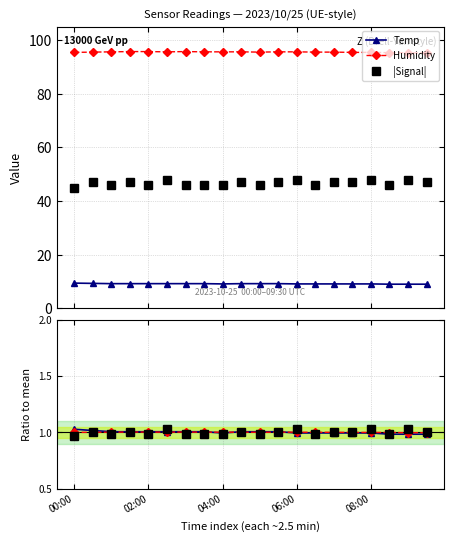

What is the maximum value for Temp / mean?

1.0